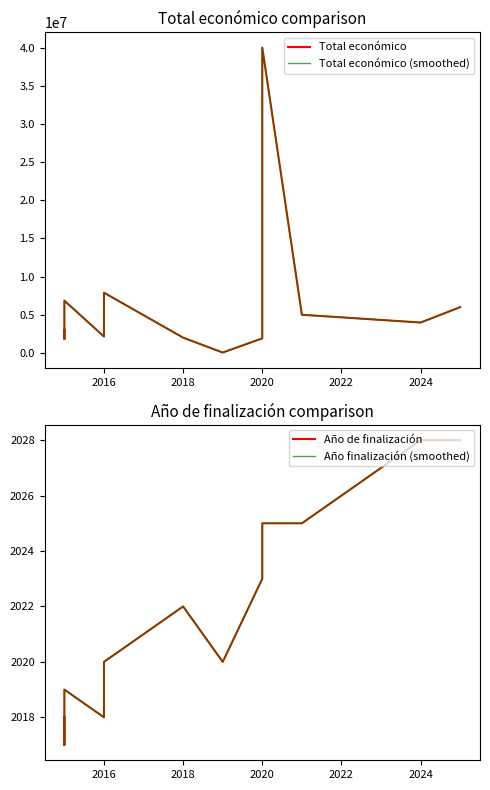

Rank the series by their maximum value, from lowest to highest.

Año de finalización, Año finalización (smoothed), Total económico, Total económico (smoothed)